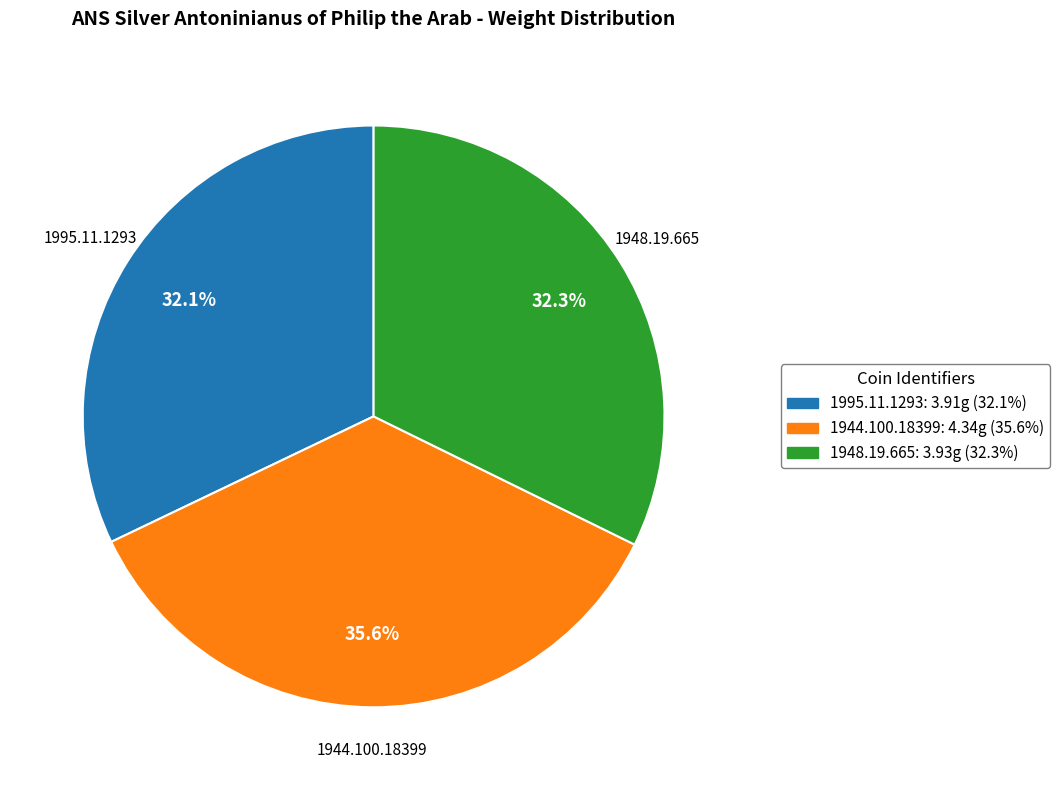

What percentage is the 1948.19.665 slice, to the nearest percent?

32%